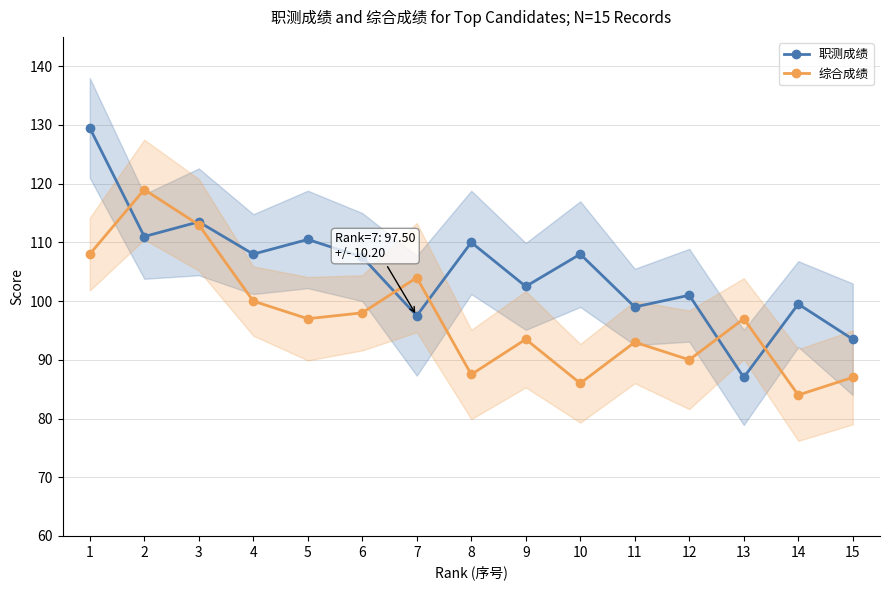

The value of 综合成绩 at 12 is 119.9. True or false?

False